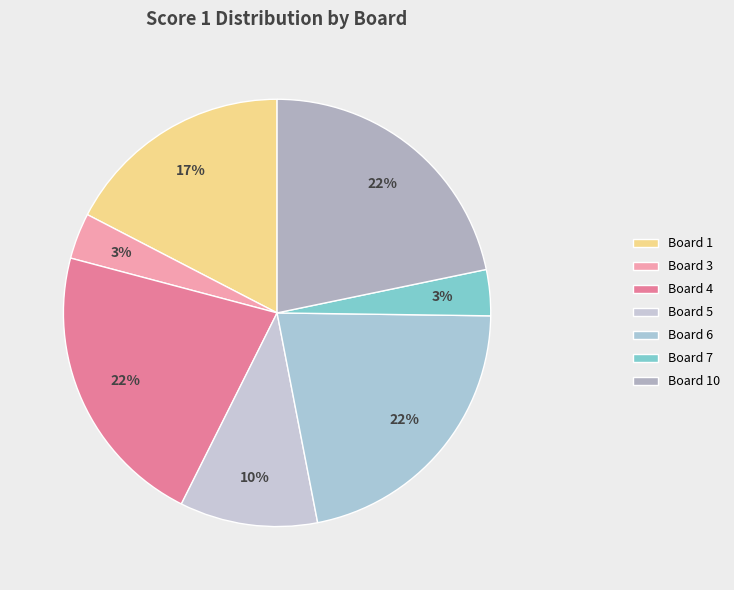

Count the number of slices in the pie.

7